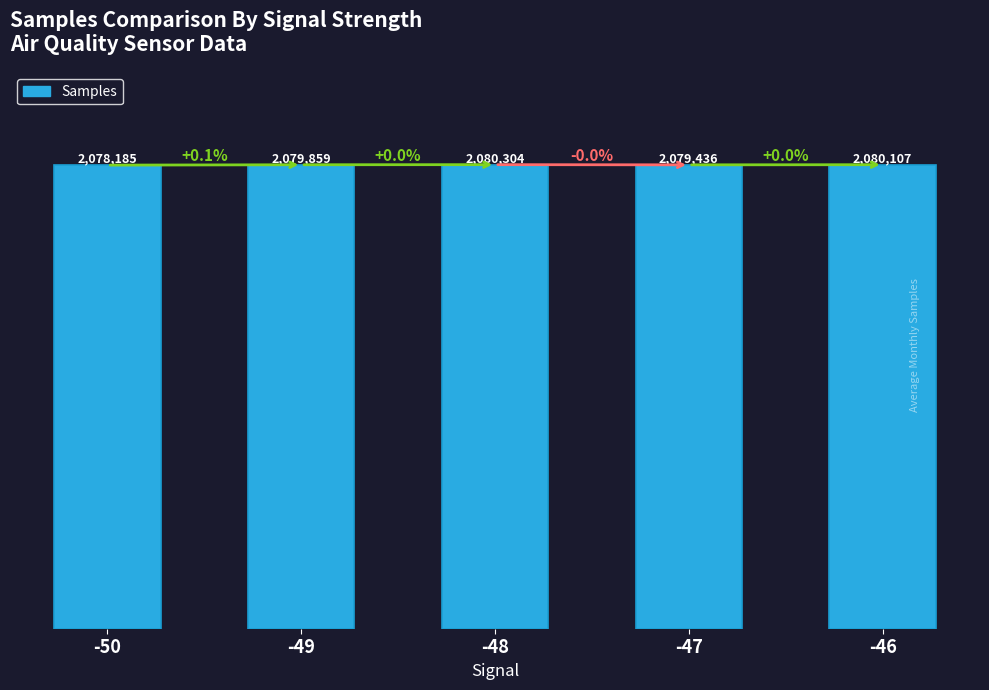

Are the bars grouped side by side (vs. stacked)?

No